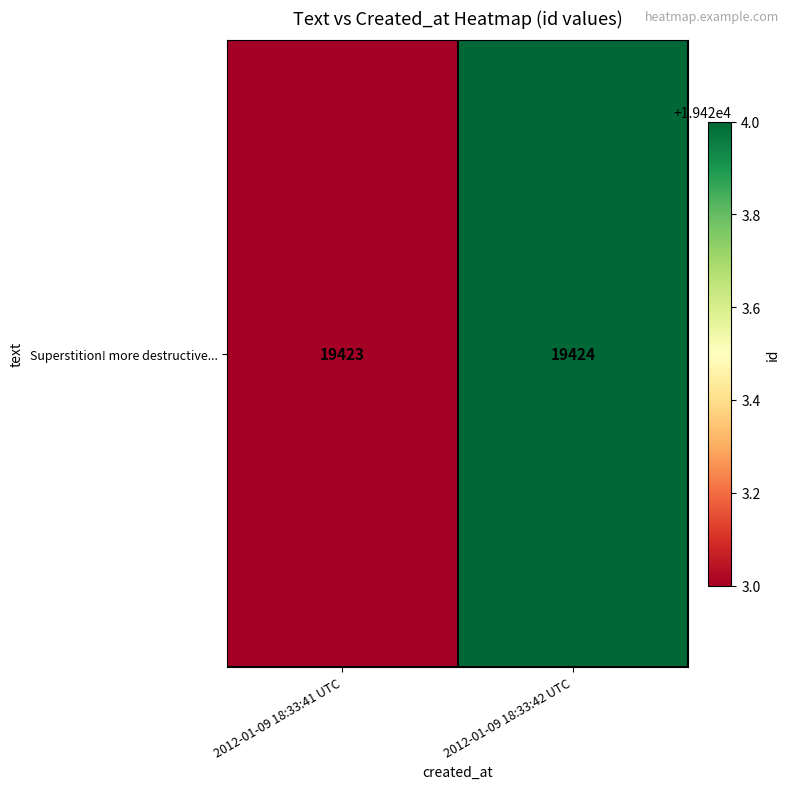

Which has a higher value, 2012-01-09 18:33:42 UTC or 2012-01-09 18:33:41 UTC?

2012-01-09 18:33:42 UTC